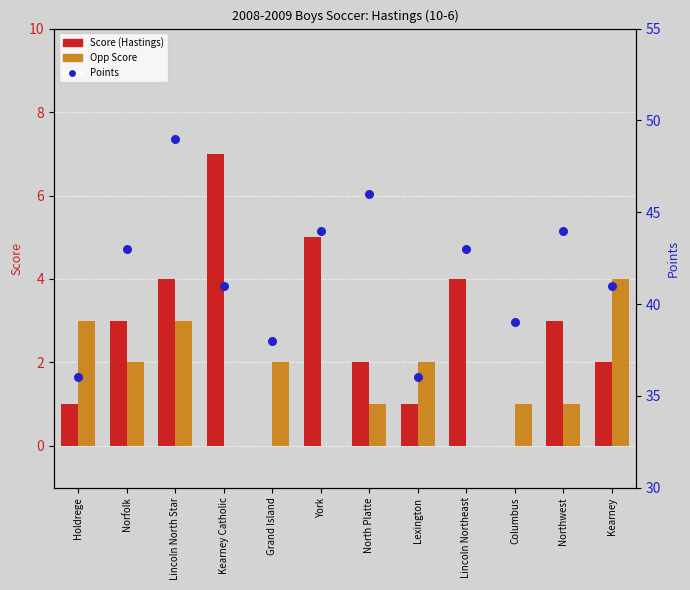

Which series contains the lowest Y value?

Score (Hastings)